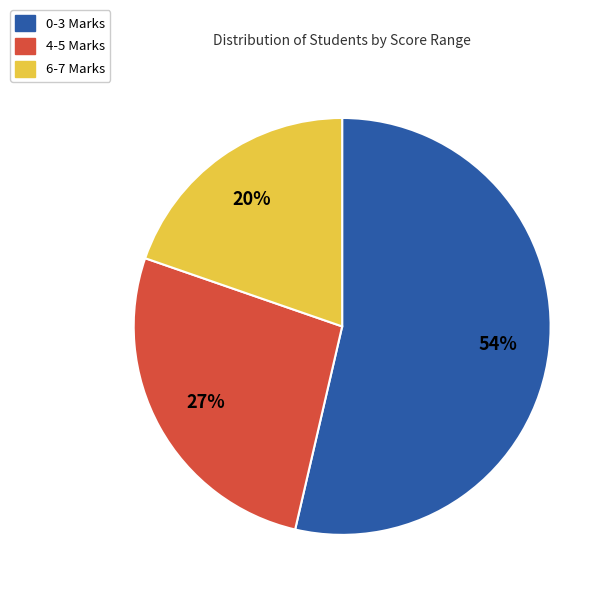

Does any single category account for the majority?

Yes